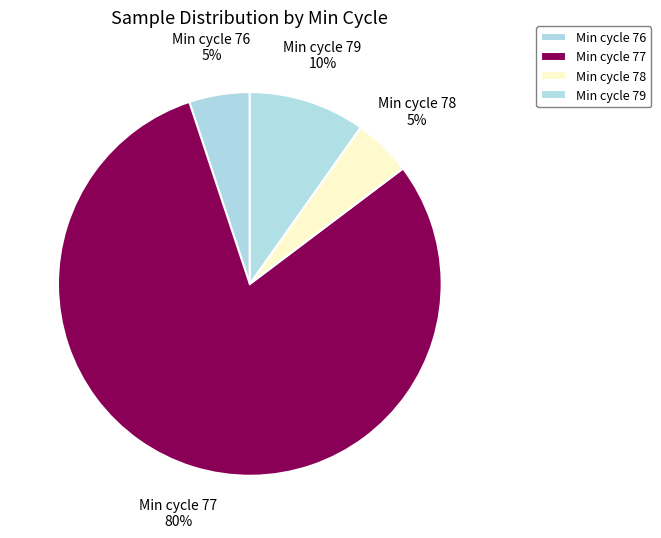

How many slices are in this pie chart?

4